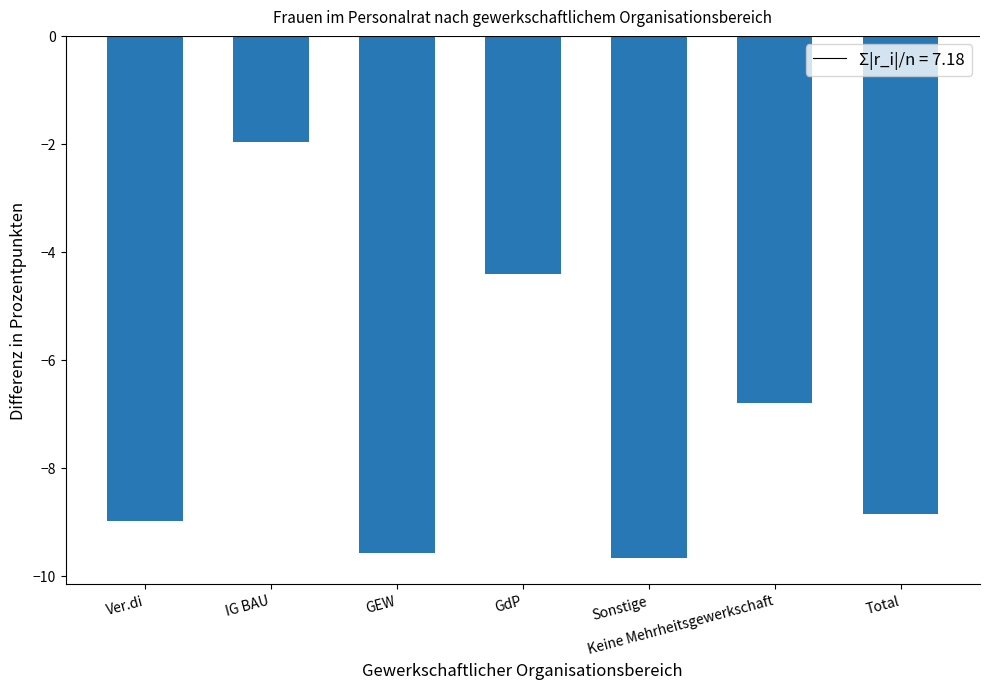

How many values are below -8?

4